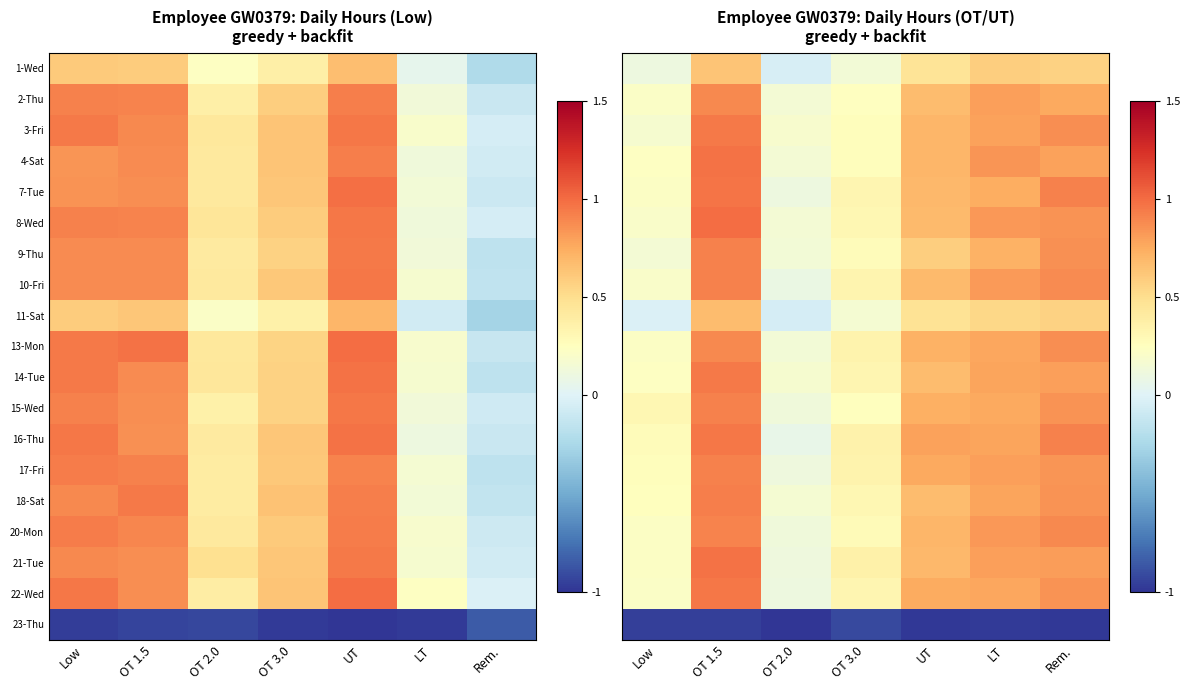

How many data points in 11-Sat are less than 0?

2